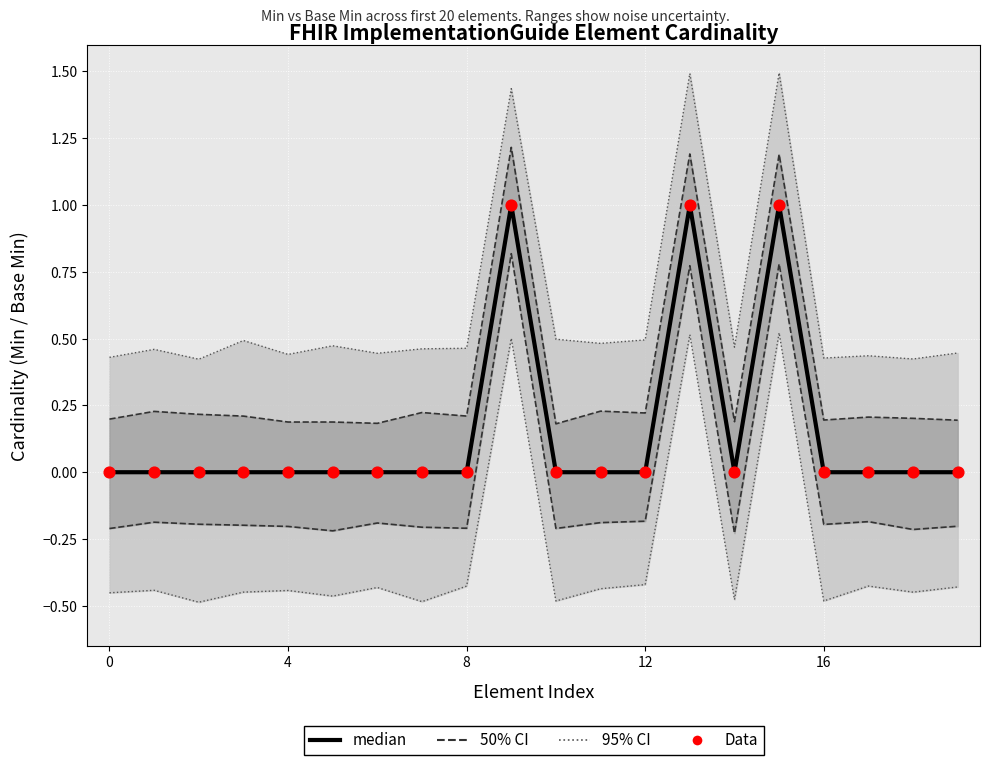

What are all the series names shown in the legend?

95% CI, 50% CI, median, Data